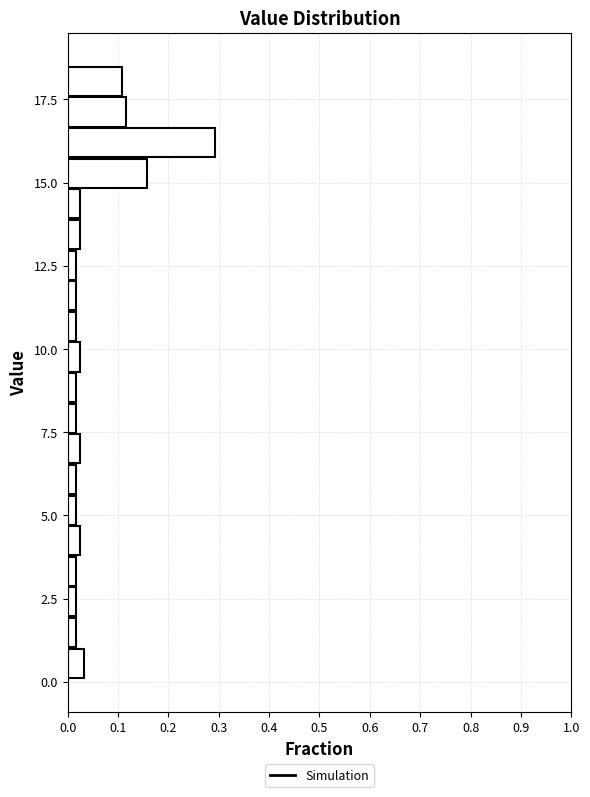

Around what value on the y-axis is the longest bar? Give the approximate position of its centre, as read against the axis.

16.0